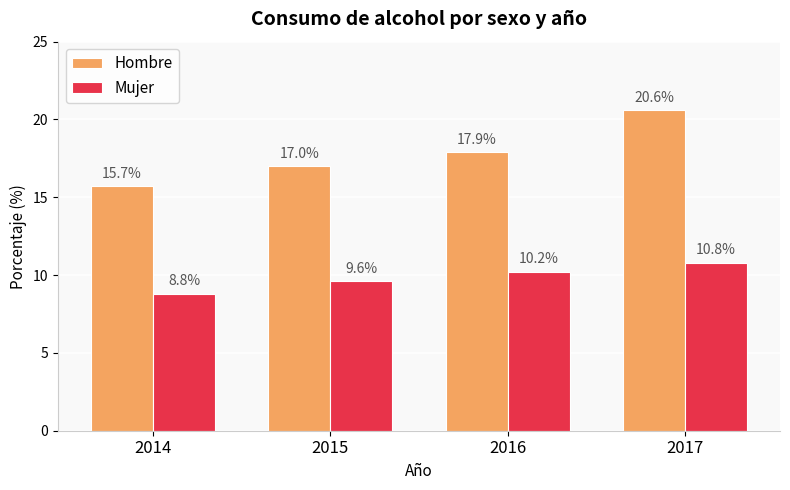

What is the difference between the Mujer values at 2015 and 2014?

0.8